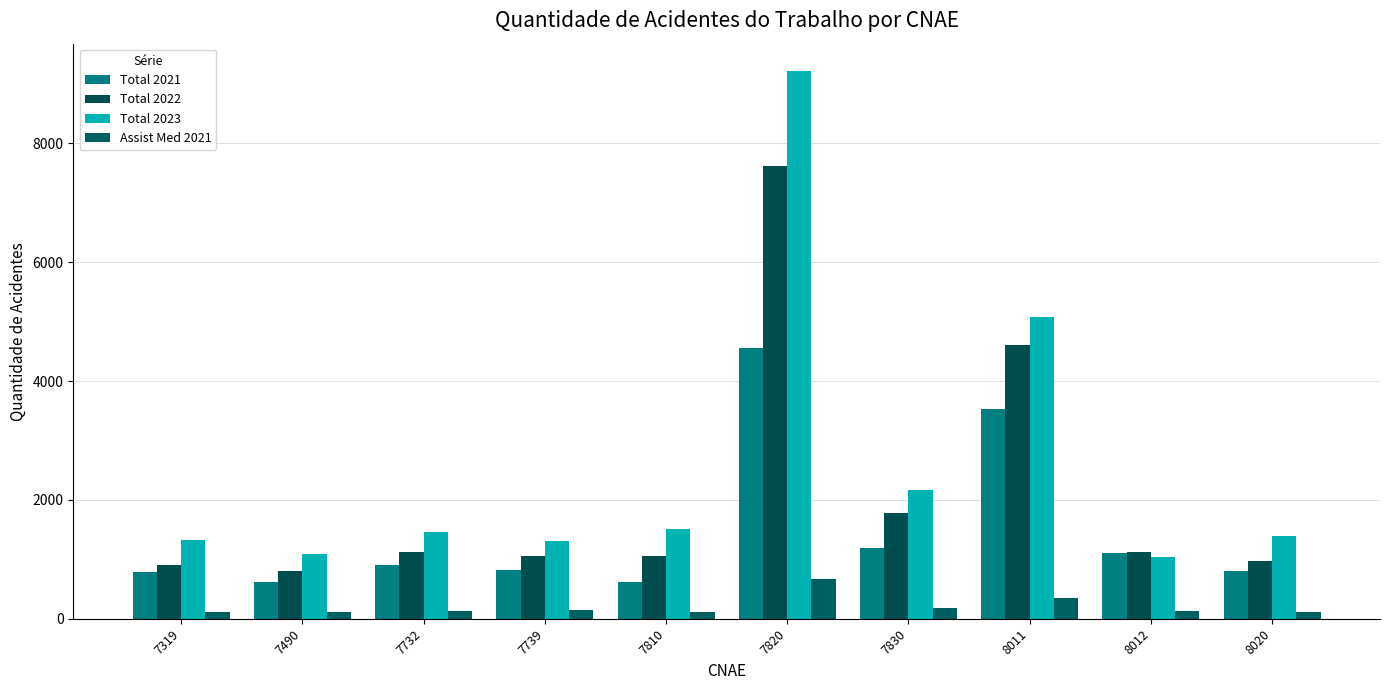

How many categories are shown in the chart?

10